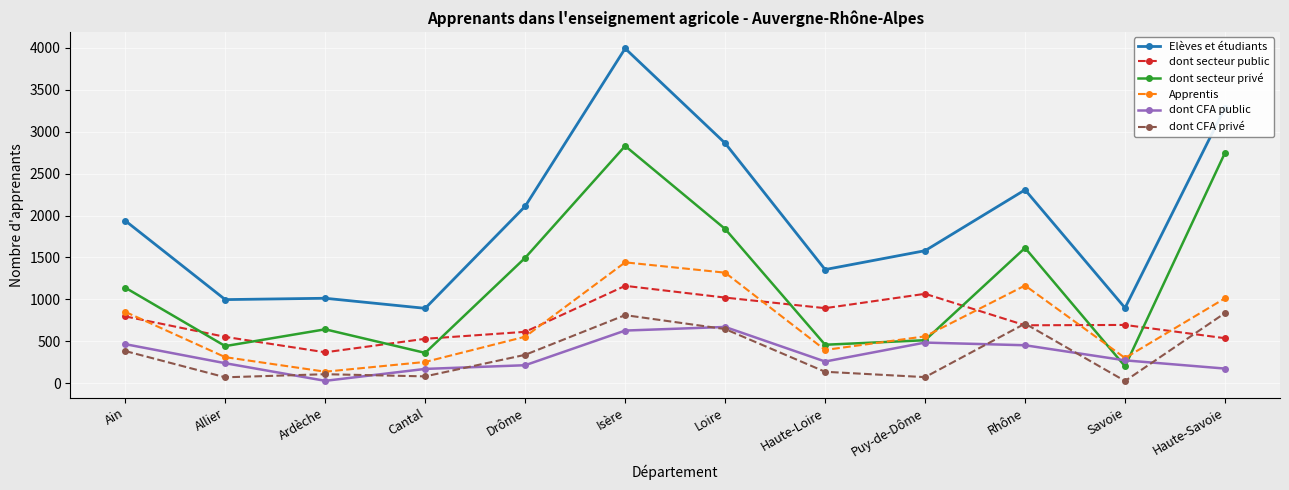

What are all the series names shown in the legend?

Elèves et étudiants, dont secteur public, dont secteur privé, Apprentis, dont CFA public, dont CFA privé